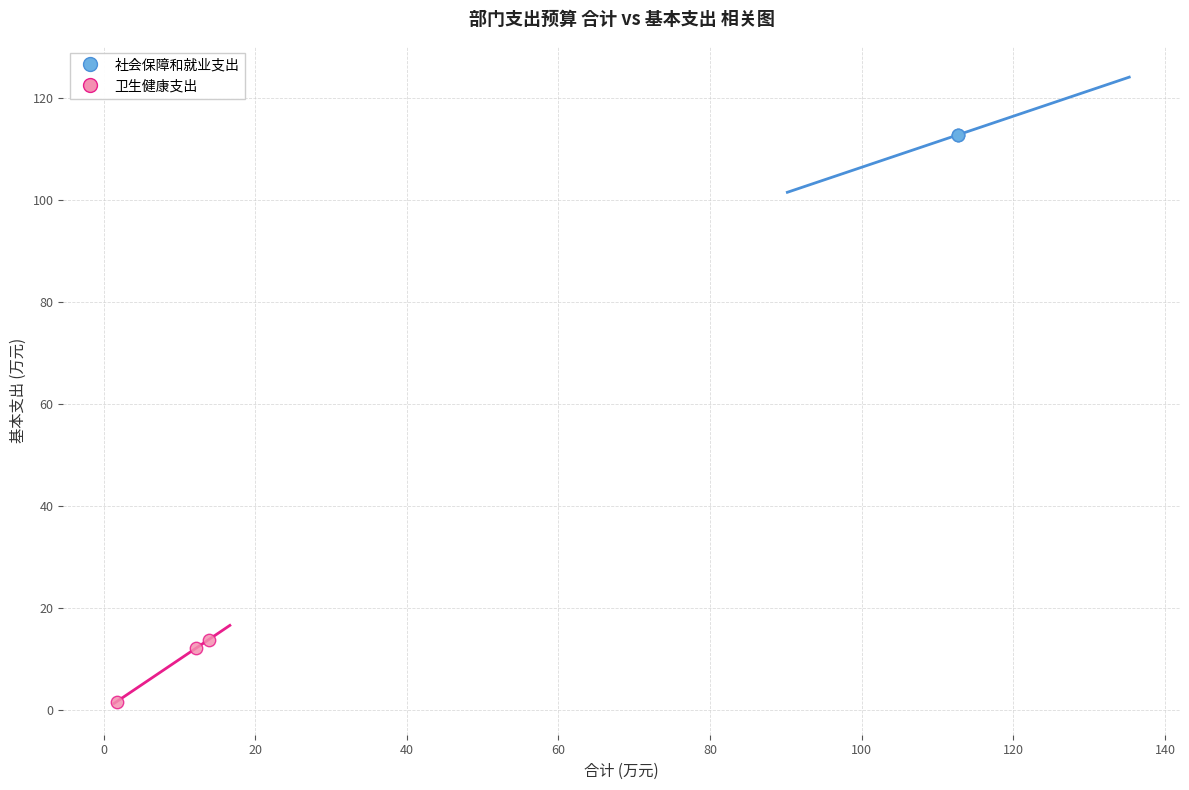

Which series contains the highest Y value?

社会保障和就业支出